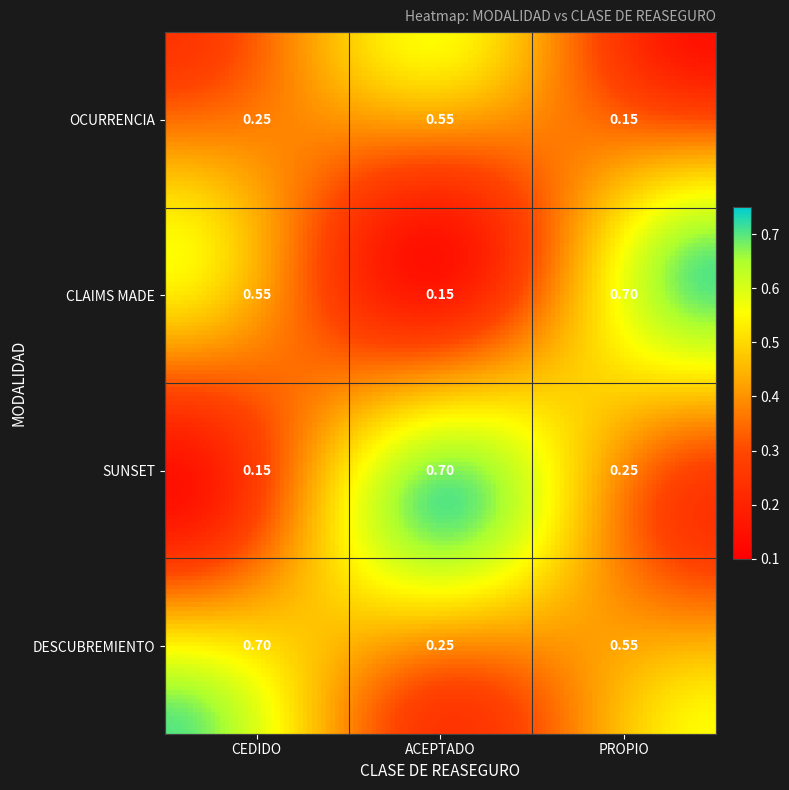

List the series in order of their overall mean, highest first.

DESCUBREMIENTO, CLAIMS MADE, SUNSET, OCURRENCIA